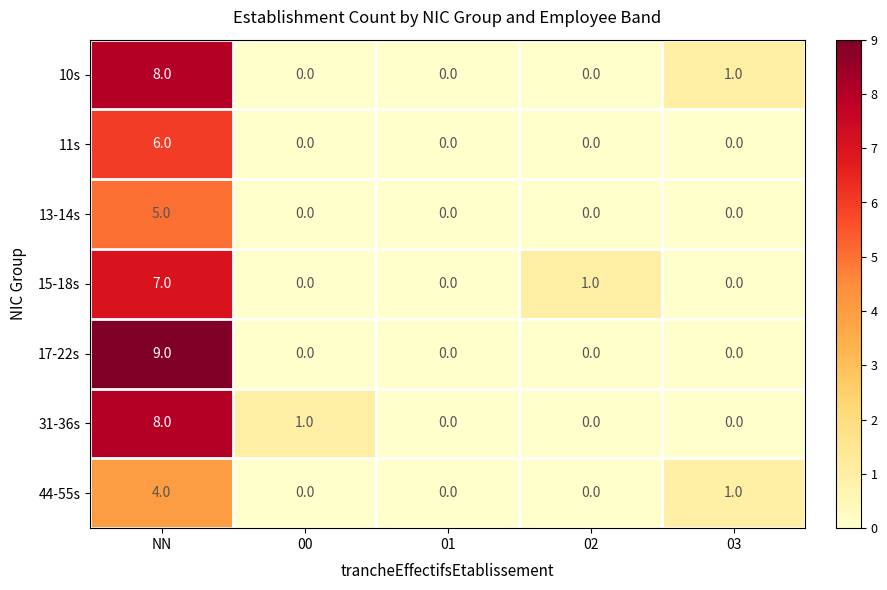

At how many categories does at least one series exceed 6?

1